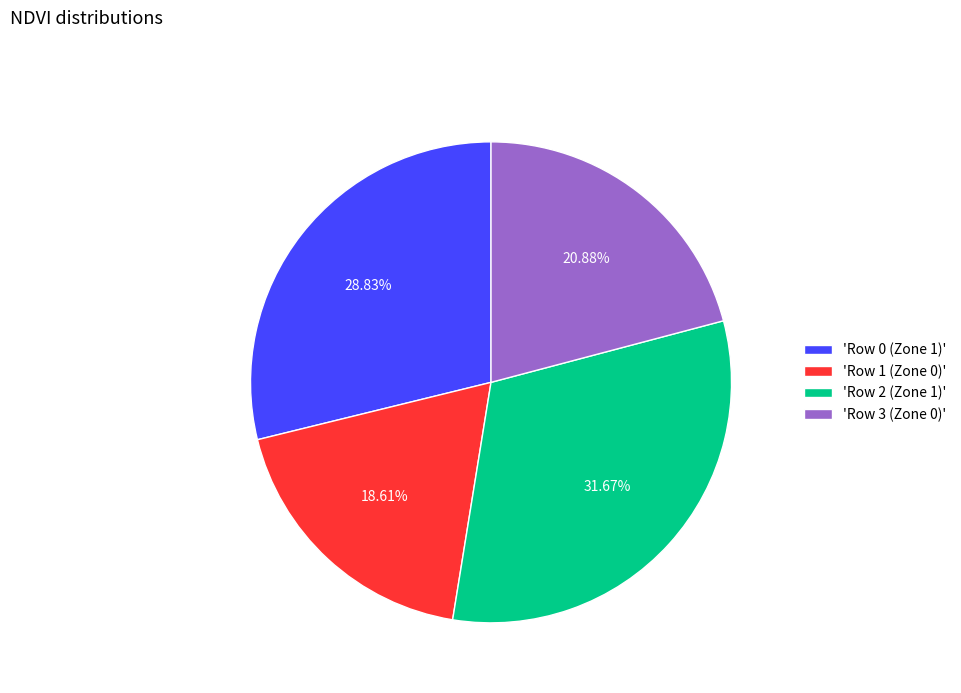

Between 'Row 0 (Zone 1)' and 'Row 1 (Zone 0)', which is larger?

'Row 0 (Zone 1)'